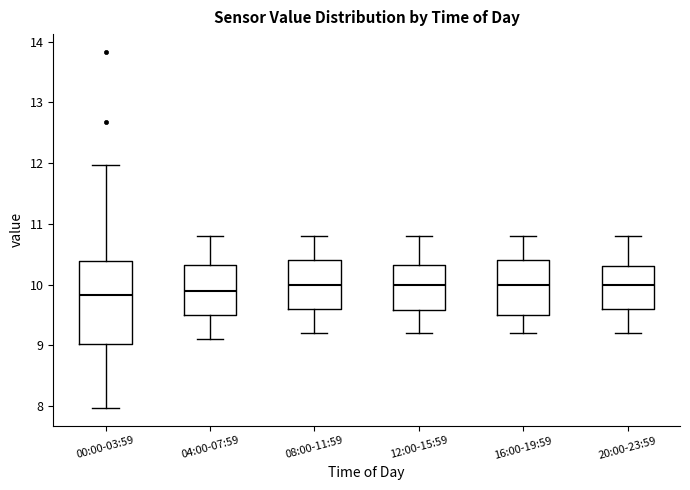

Where is the upper edge of the box for 16:00-19:59 on the y-axis? The values are not printed on the chart, so give them approximately, as read against the axis.

10.4